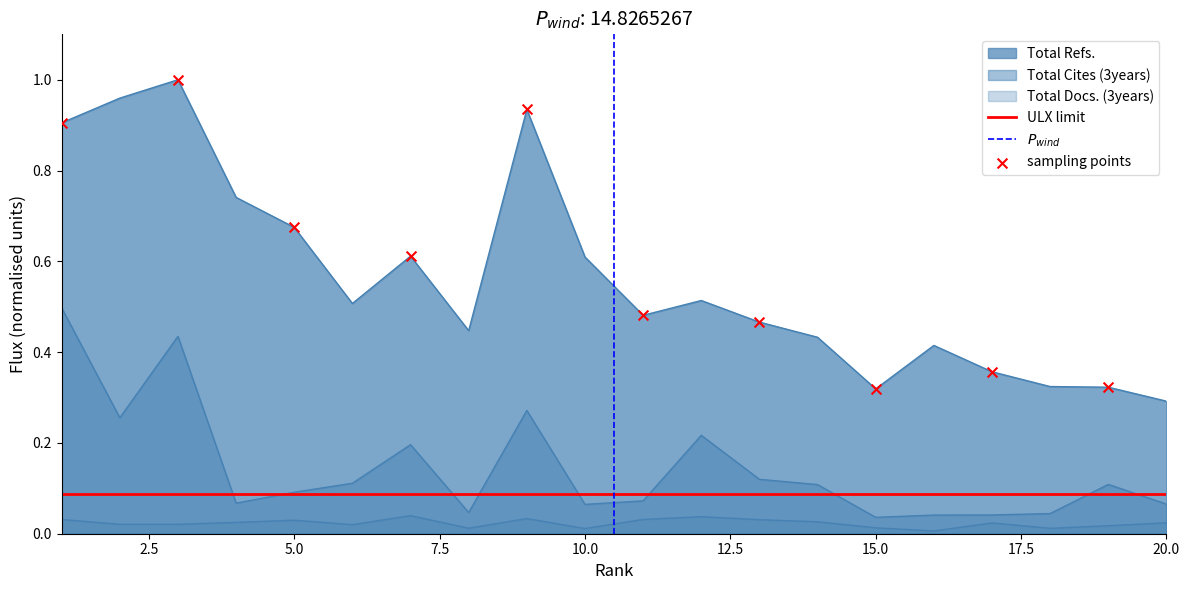

Which series has the widest spread of Y values?

Total Refs.